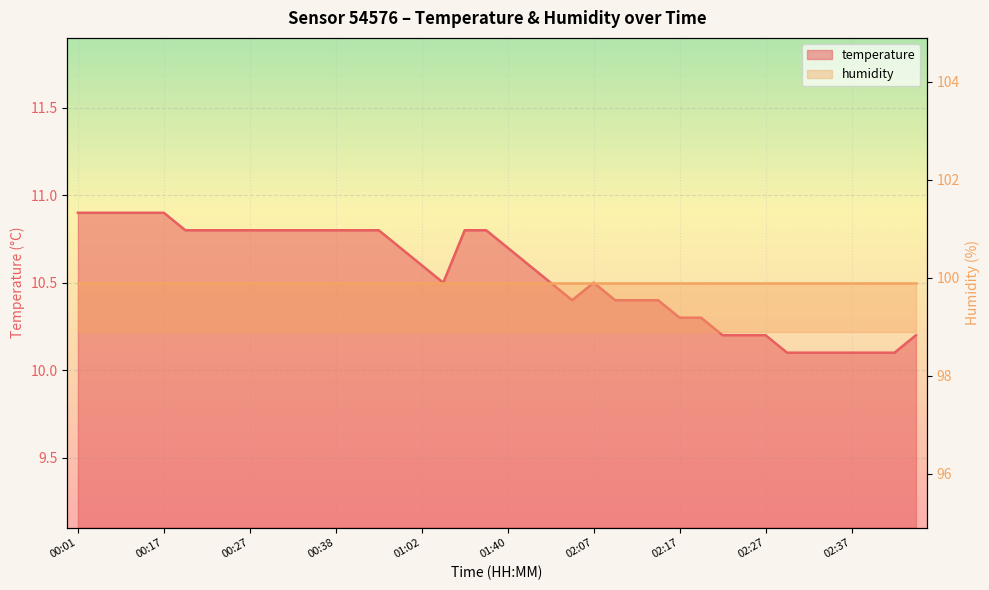

List the labels in order of value, smallest first.

02:30, 02:32, 02:35, 02:37, 02:40, 02:42, 02:22, 02:25, 02:27, 02:45, 02:17, 02:20, 02:02, 02:10, 02:13, 02:15, 01:10, 02:00, 02:07, 01:02, 01:57, 00:56, 01:40, 00:19, 00:22, 00:24, 00:27, 00:30, 00:33, 00:35, 00:38, 00:43, 00:46, 01:26, 01:32, 00:01, 00:03, 00:11, 00:14, 00:17